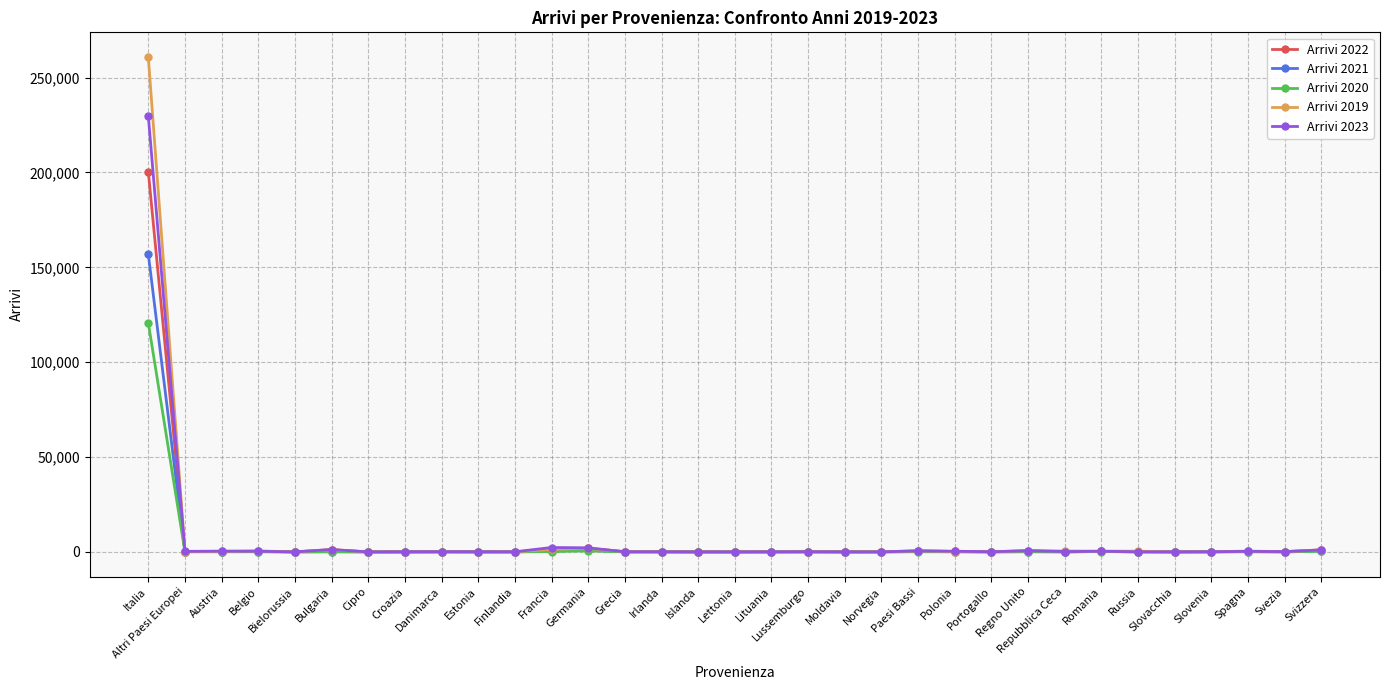

Where does the Arrivi 2023 series first go above 105?

Italia